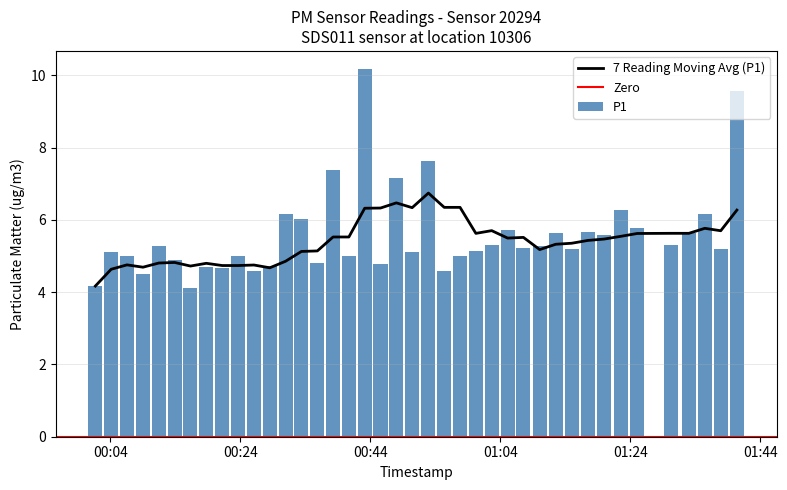

What is the label of the 4th bar from the left?

2023-06-05T00:09:02